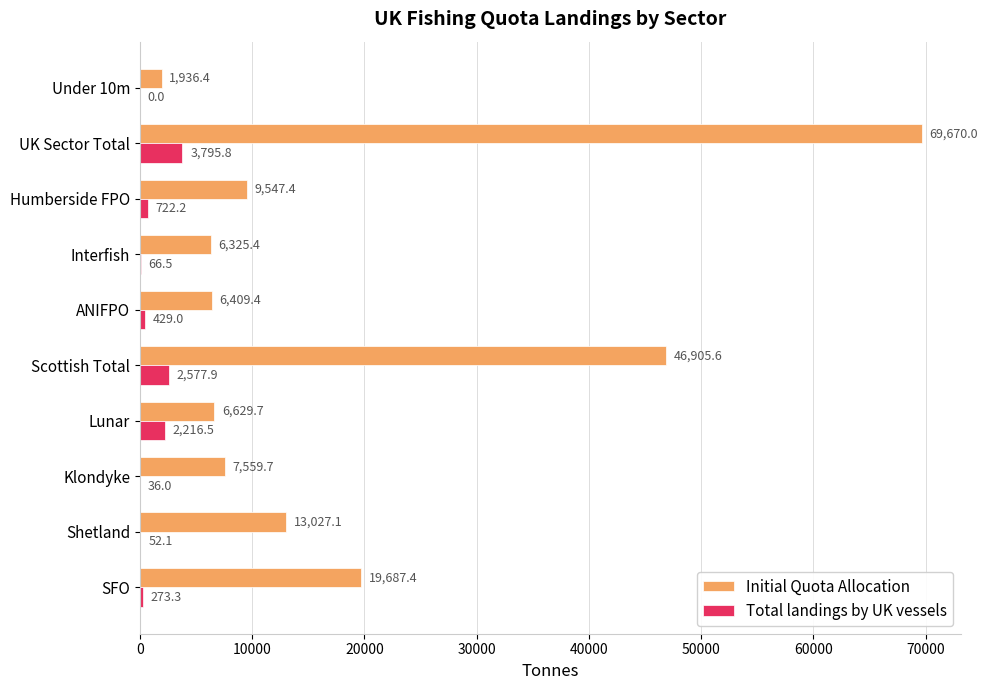

True or false: Initial Quota Allocation has a value of 69670.0 at UK Sector Total.

True